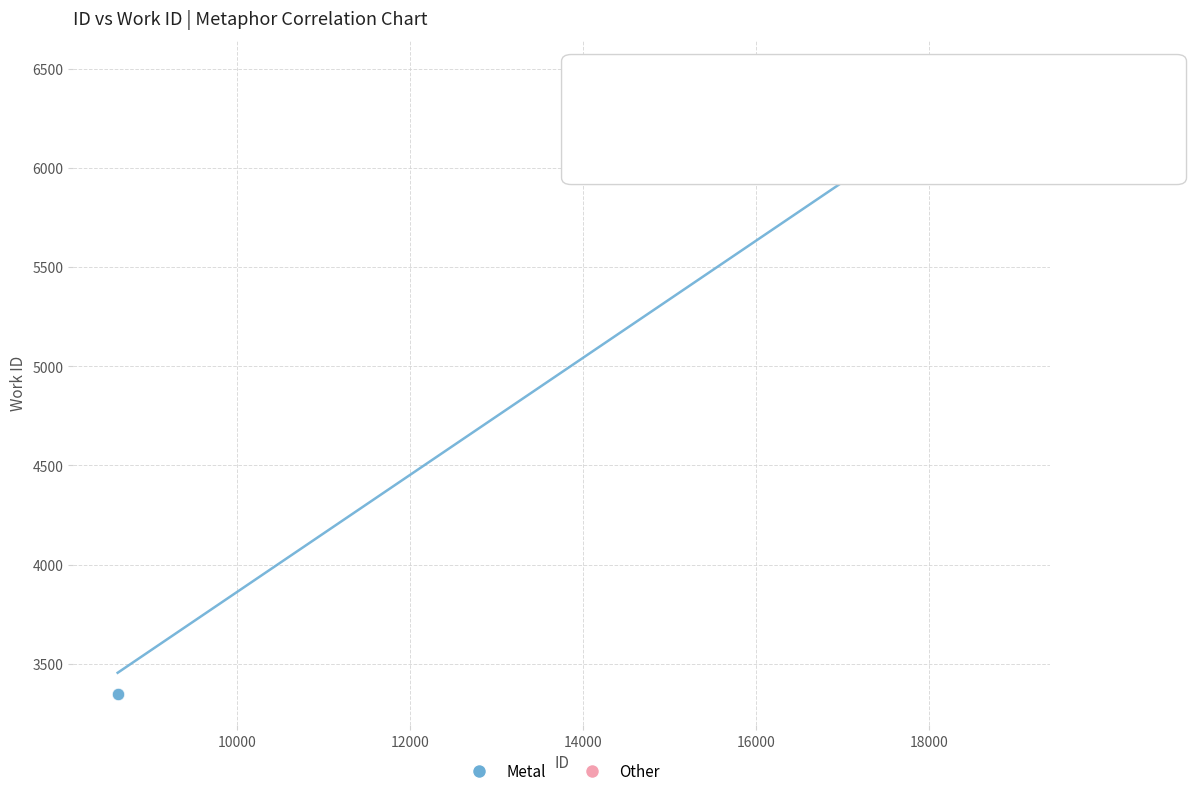

Which series reaches the minimum Y coordinate?

Metal